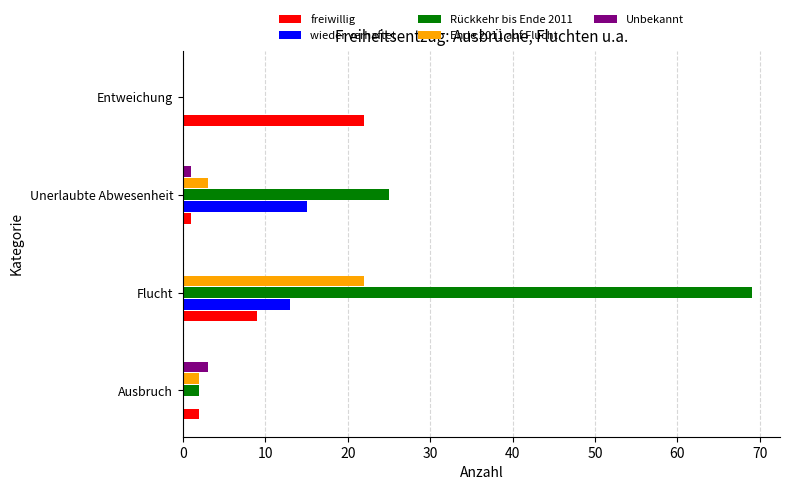

How many categories are shown in the chart?

4